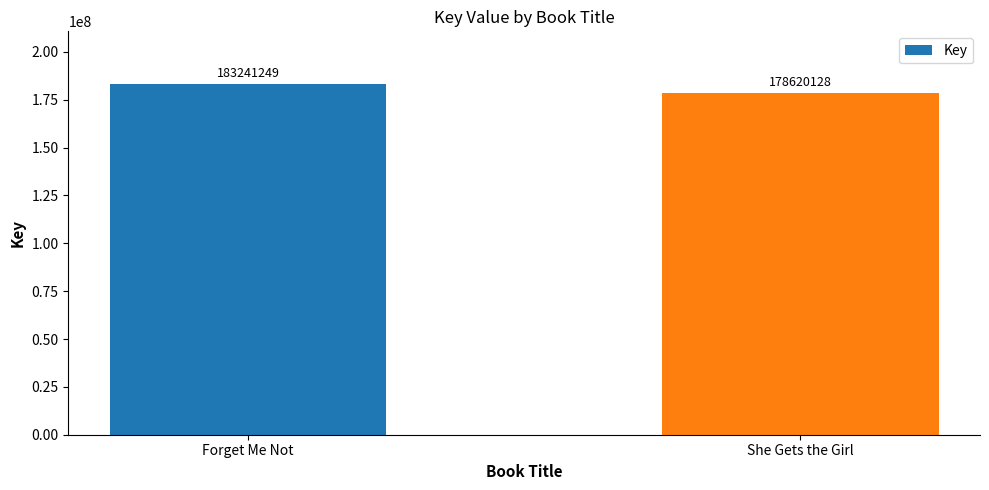

Reading right to left, what are all the values shown in this chart?

178620128	183241249